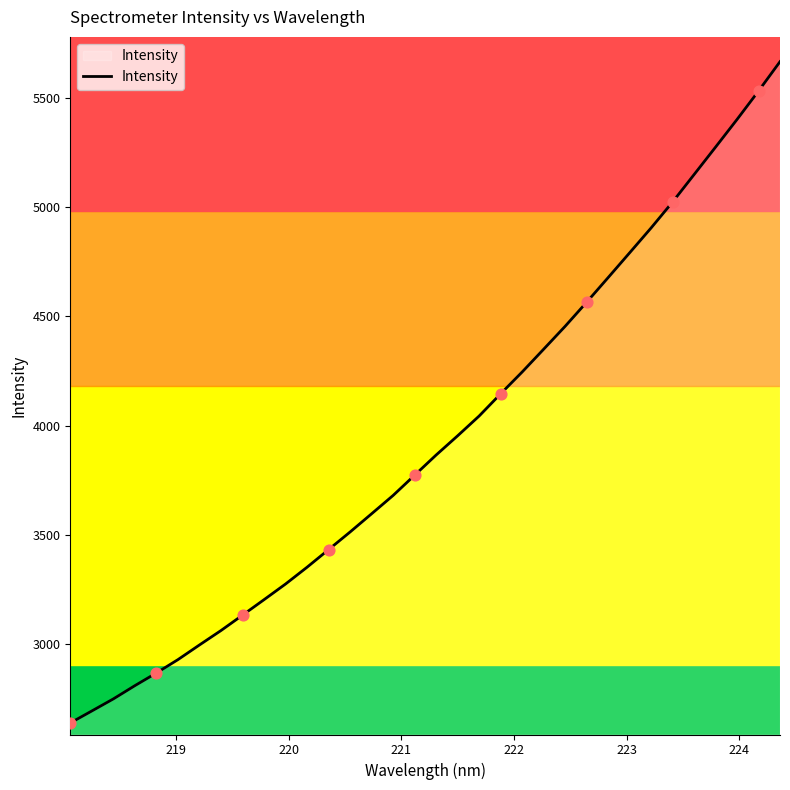

What is the smallest value displayed?

2639.8